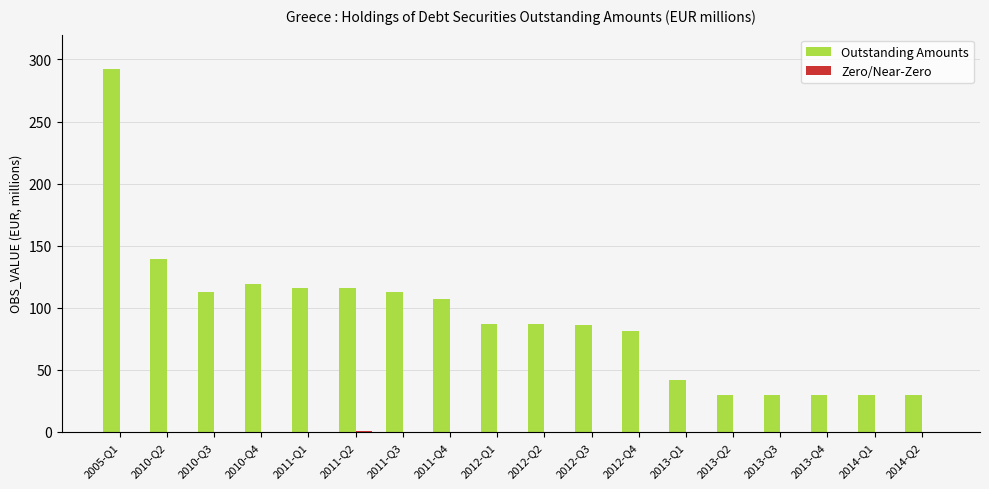

Where is Outstanding Amounts nearest to the value 161?

2010-Q2